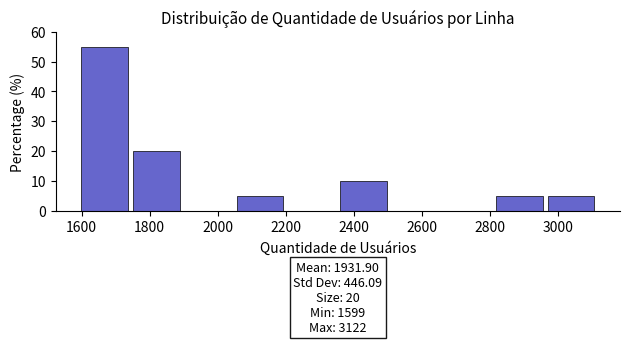

Which range on the x-axis has the tallest bar?

1600 to 1760